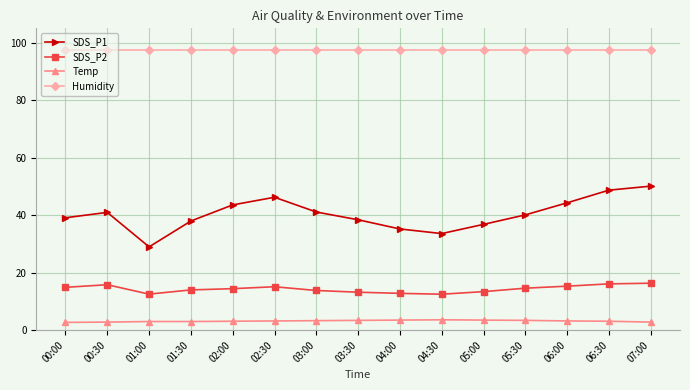

Which series has the widest spread of values?

SDS_P1